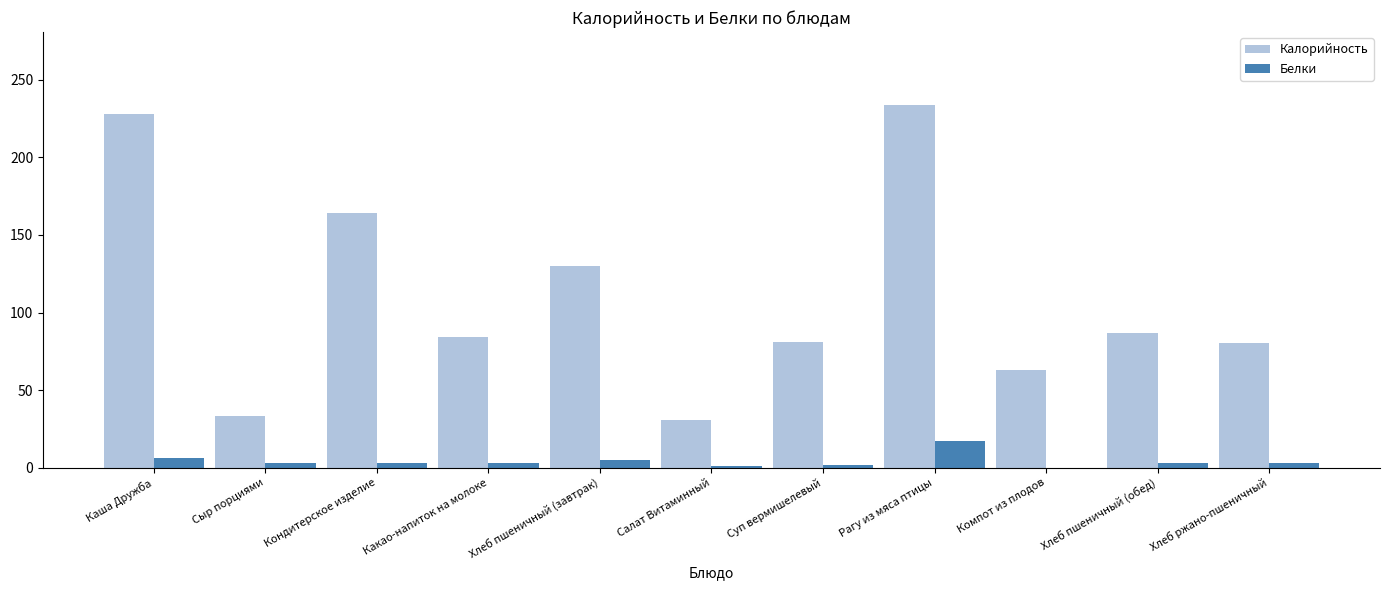

What is the total value across all series at Кондитерское изделие?

167.0